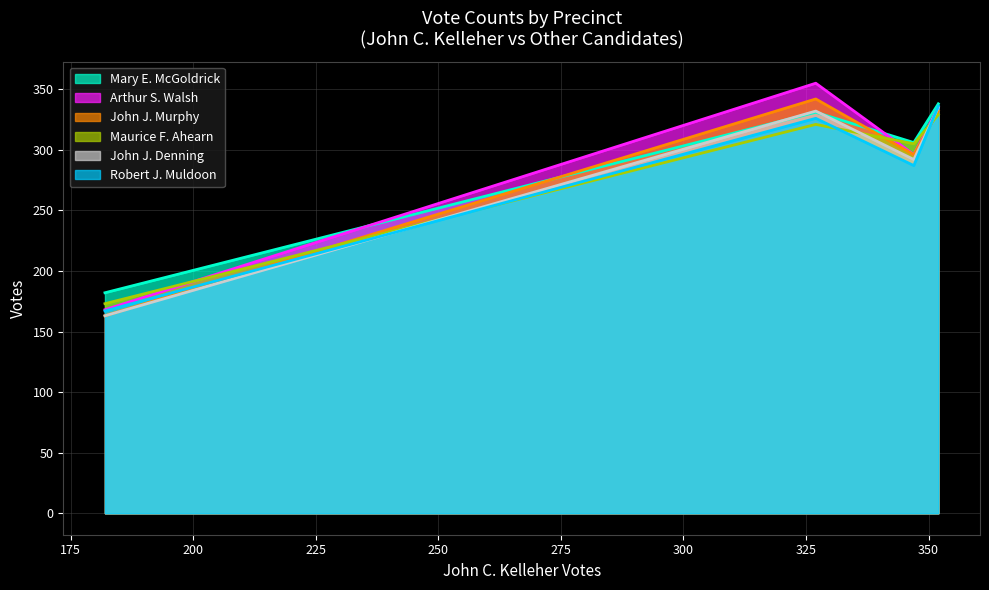

What is the highest value of the John J. Denning series?

335